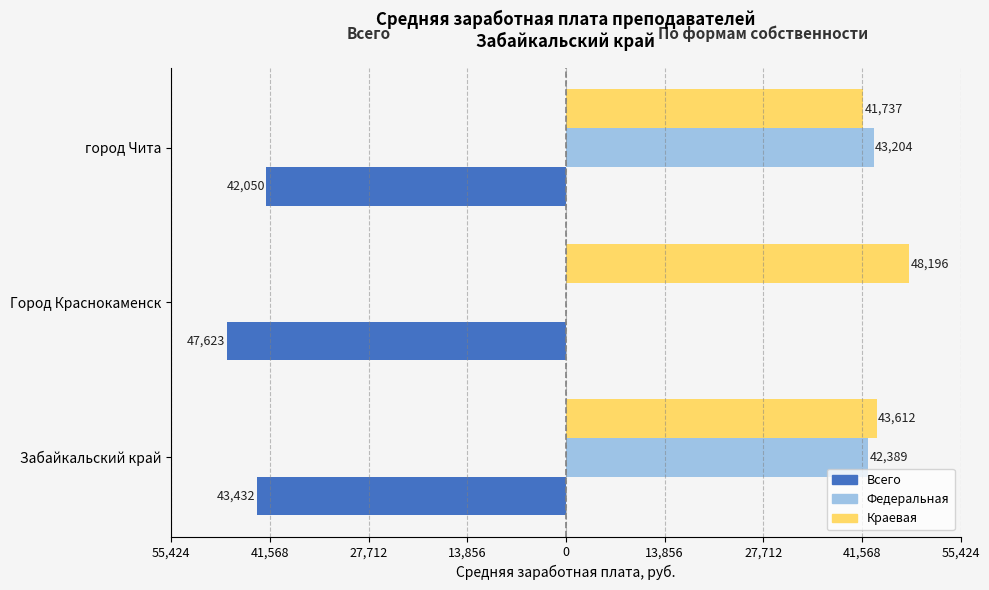

What are all the series names shown in the legend?

Всего, Федеральная, Краевая